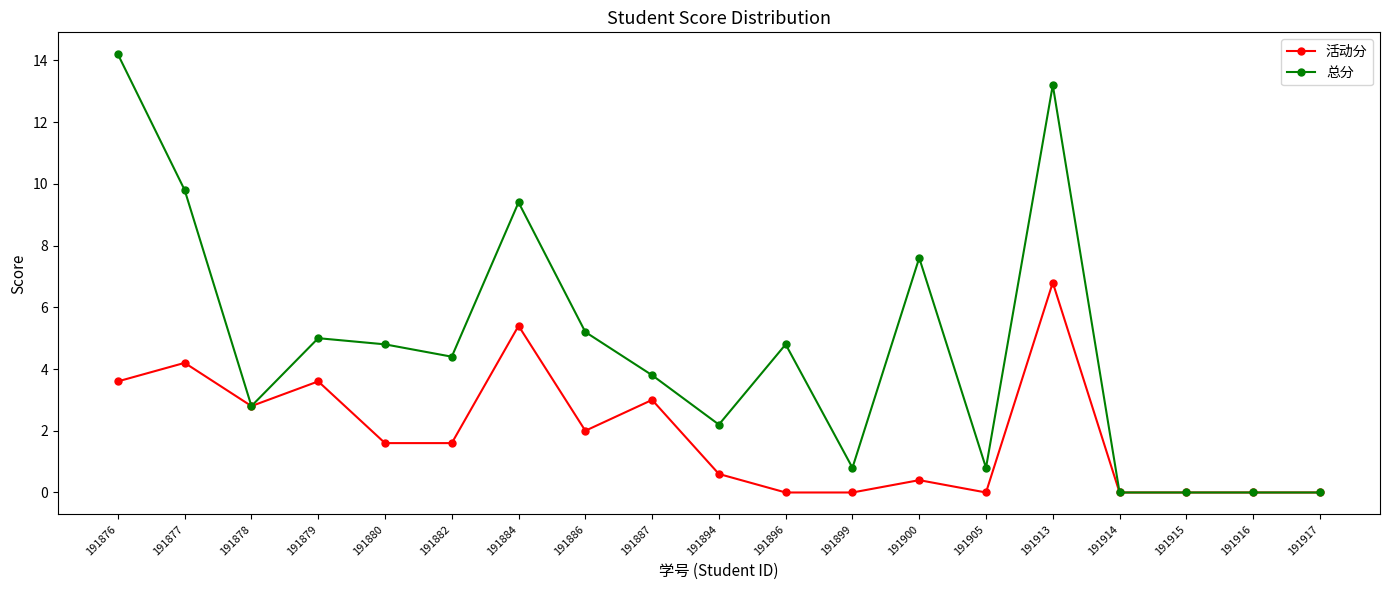

What value does the 总分 series have at 191880?

4.8